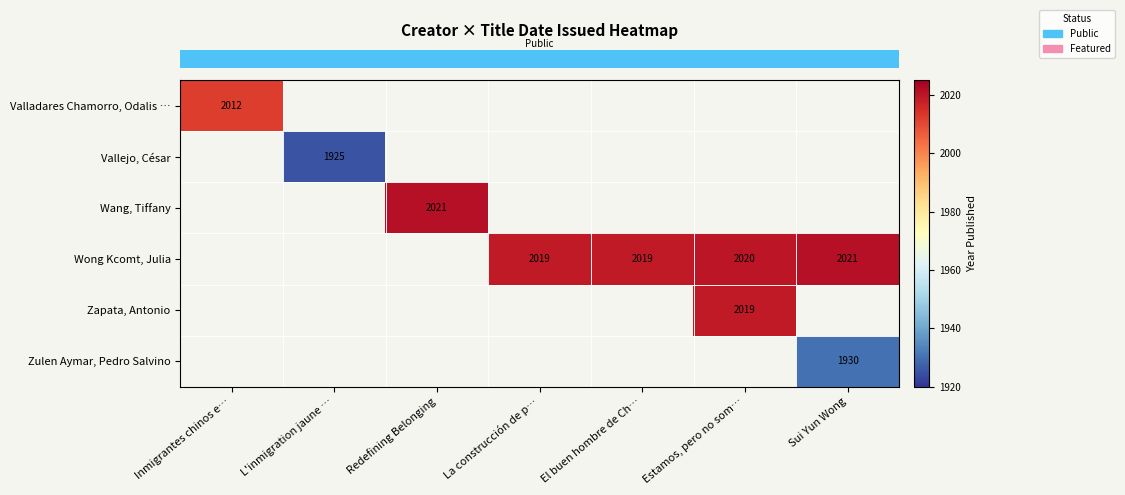

At how many categories does at least one series exceed 1926?

6